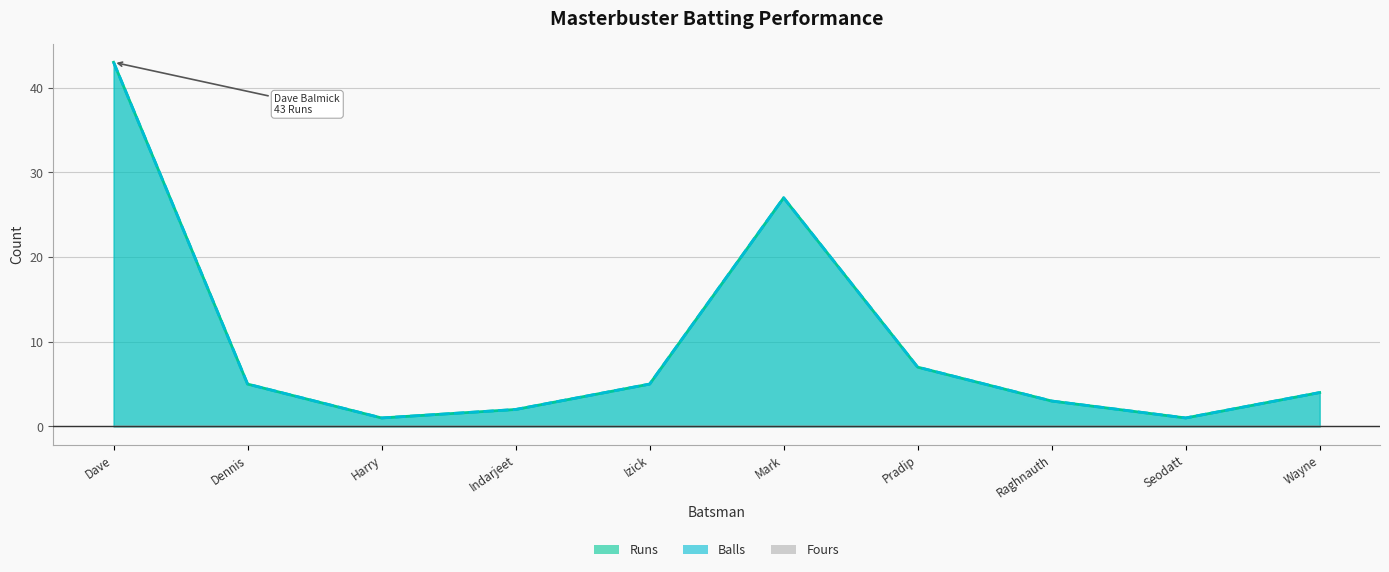

What is the greatest value displayed?

43